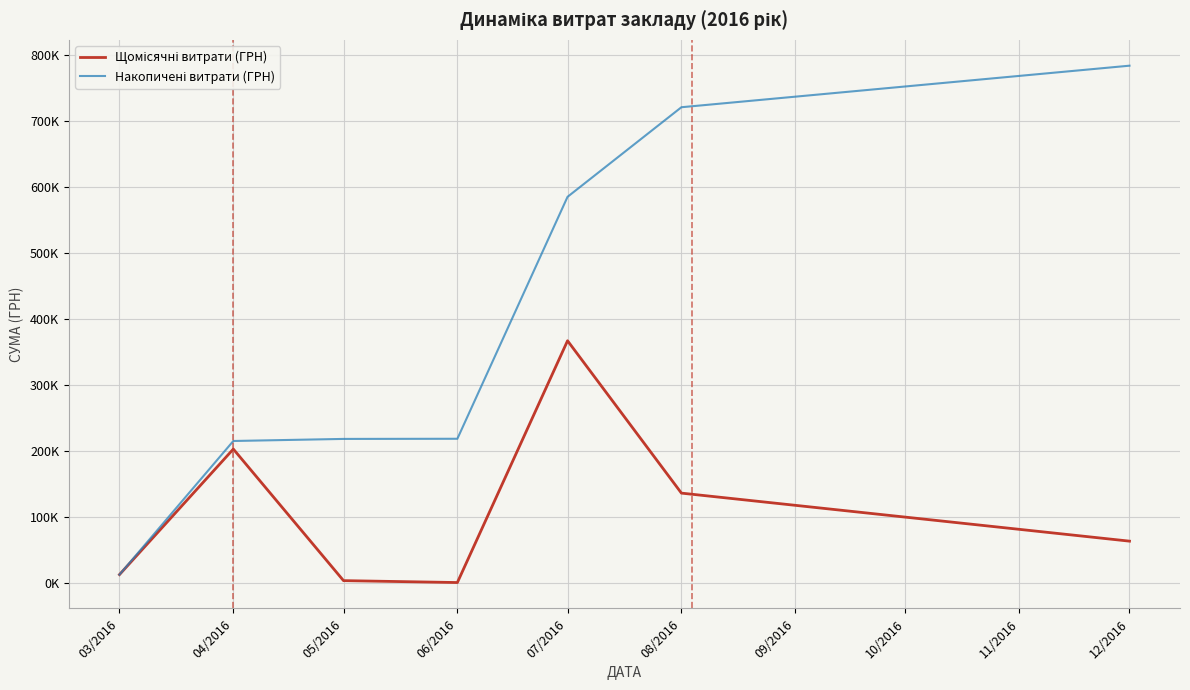

True or false: Накопичені витрати (ГРН) has more than 0 points higher than both neighbors.

False